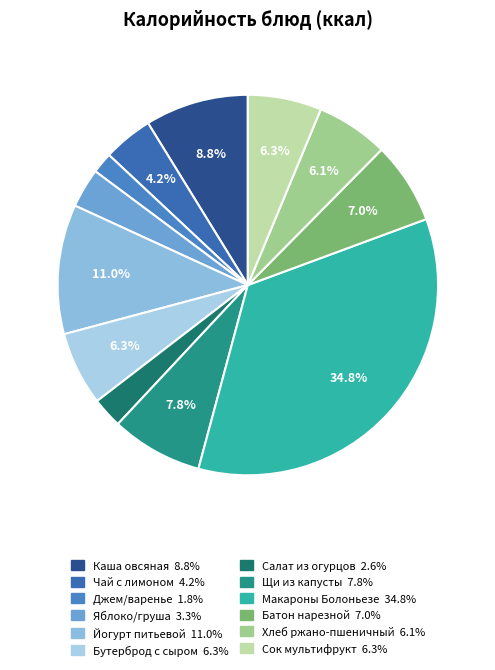

Which slice is the largest?

Макароны Болоньезе